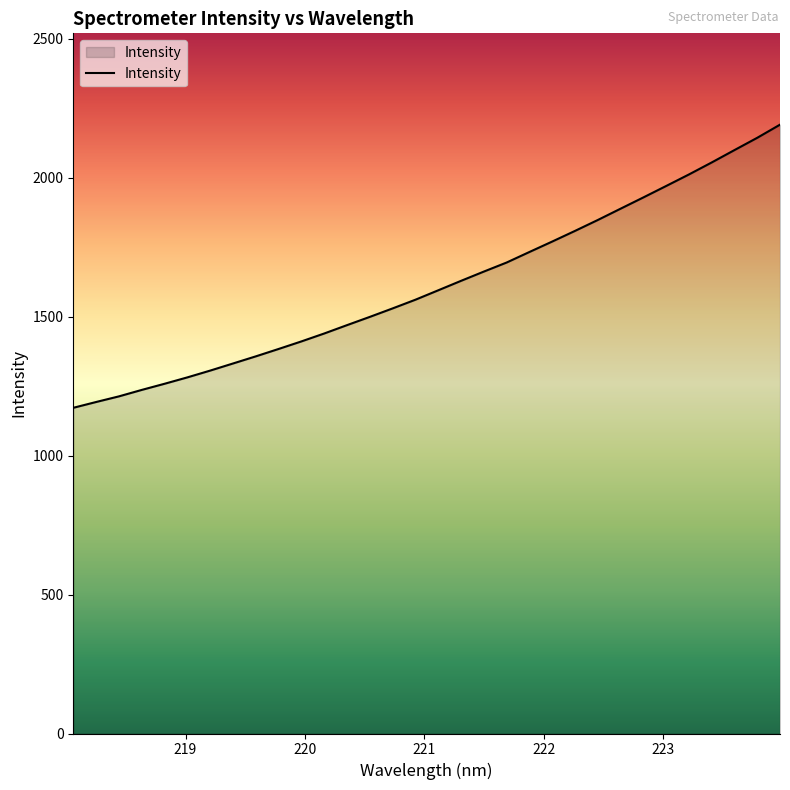

What is the greatest value displayed?

2191.5